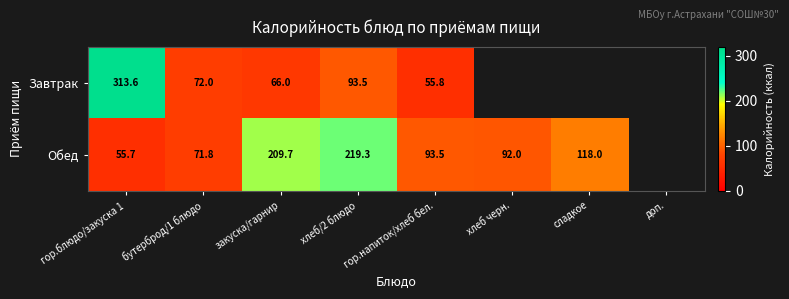

Between гор.блюдо/закуска 1 and хлеб/2 блюдо, which series saw the biggest shift?

Завтрак